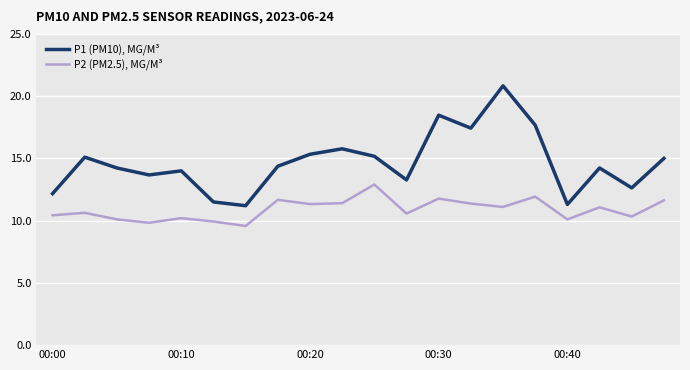

What is the greatest value displayed?

20.8